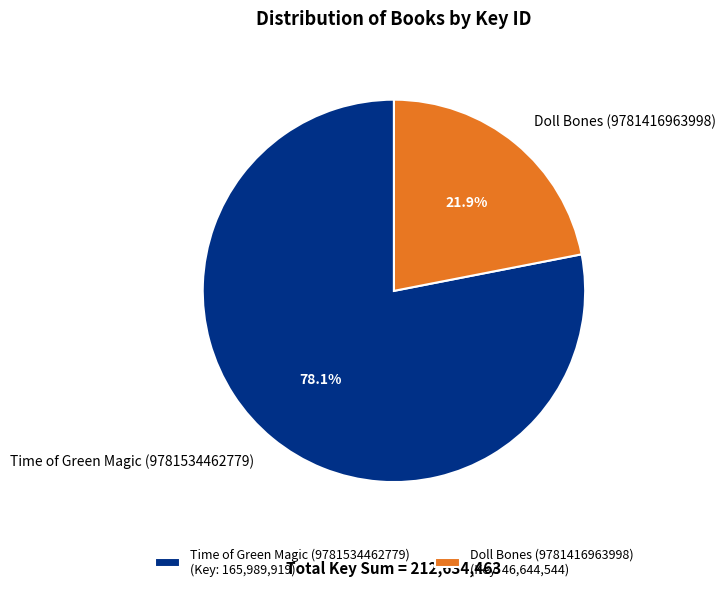

What is the ratio of the value at Doll Bones (9781416963998) to the value at Time of Green Magic (9781534462779)?

0.3